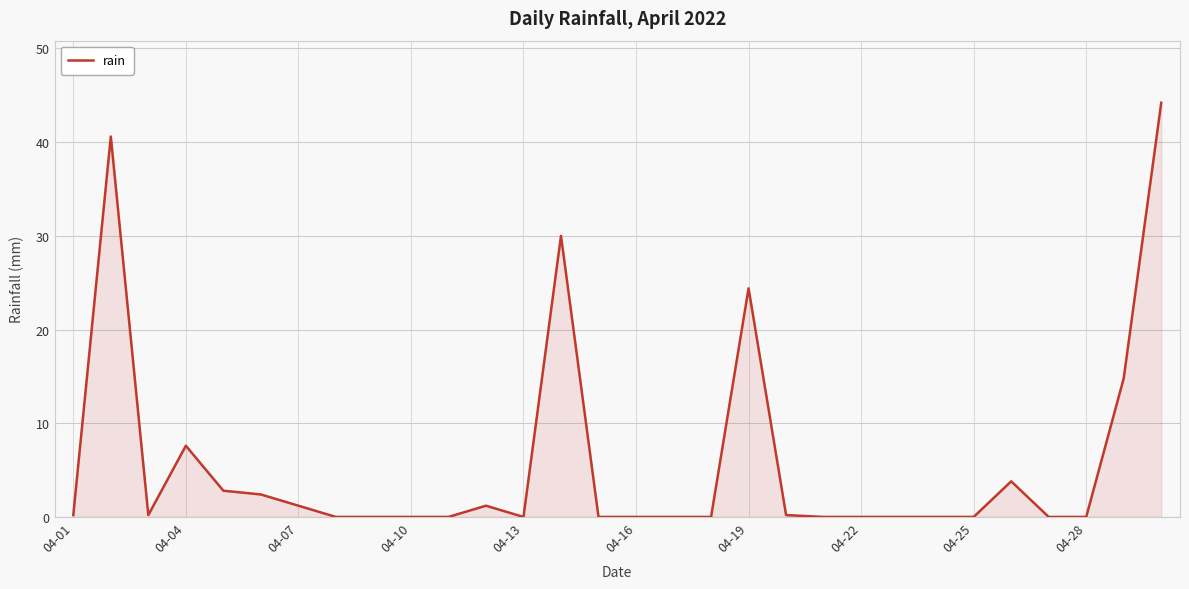

How many lines are shown in the chart?

1